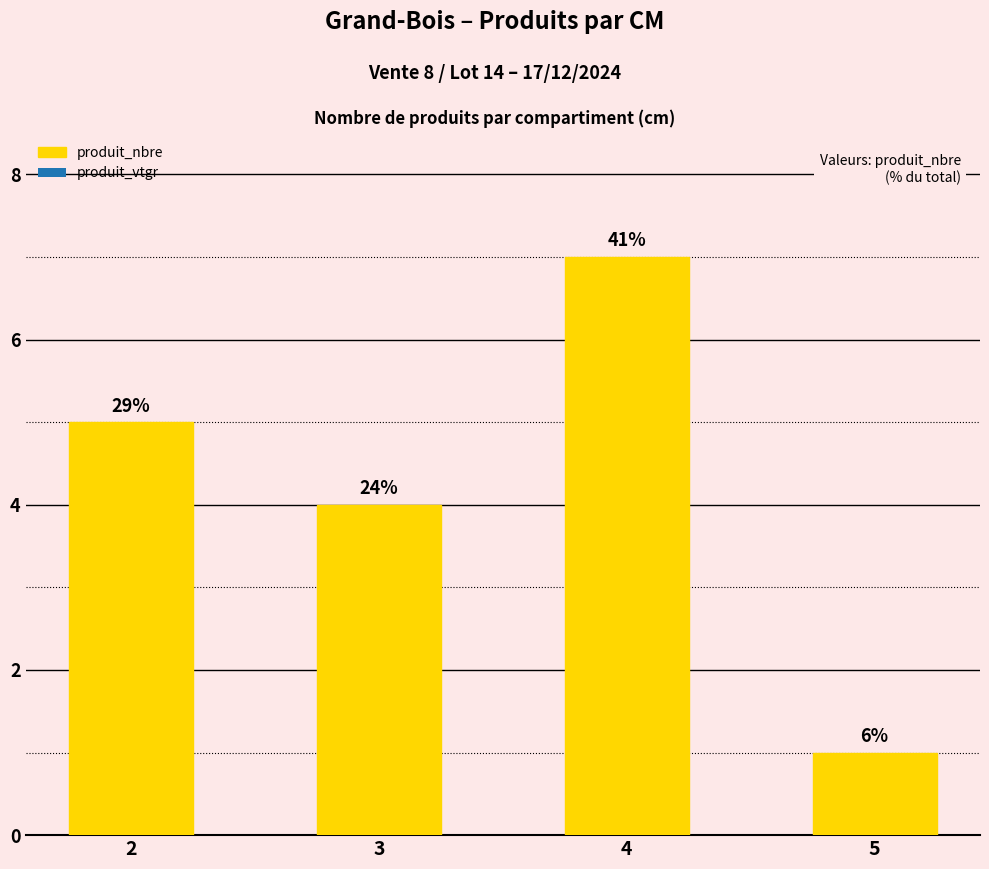

At which category does the chart reach its minimum across all series?

5